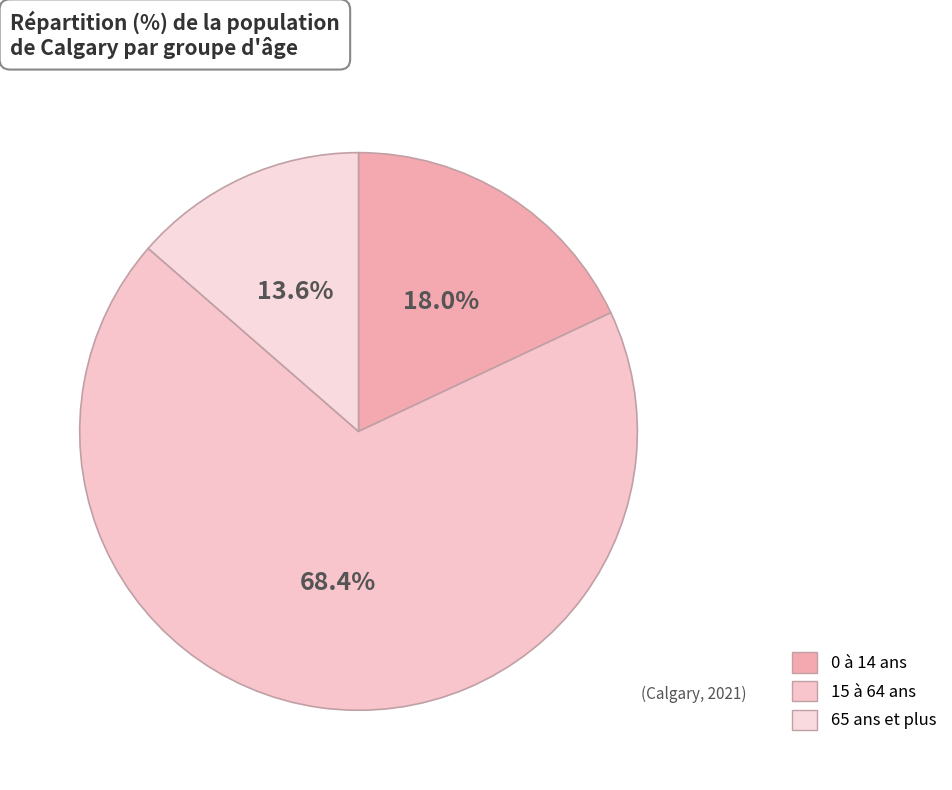

The 0 à 14 ans slice represents 18% of the pie. True or false?

True